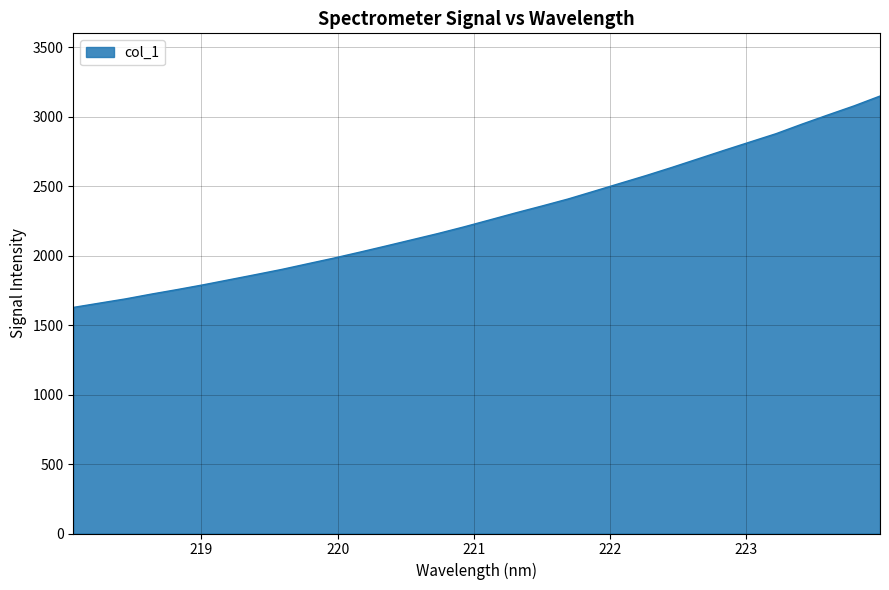

What is the smallest value displayed?

1627.2